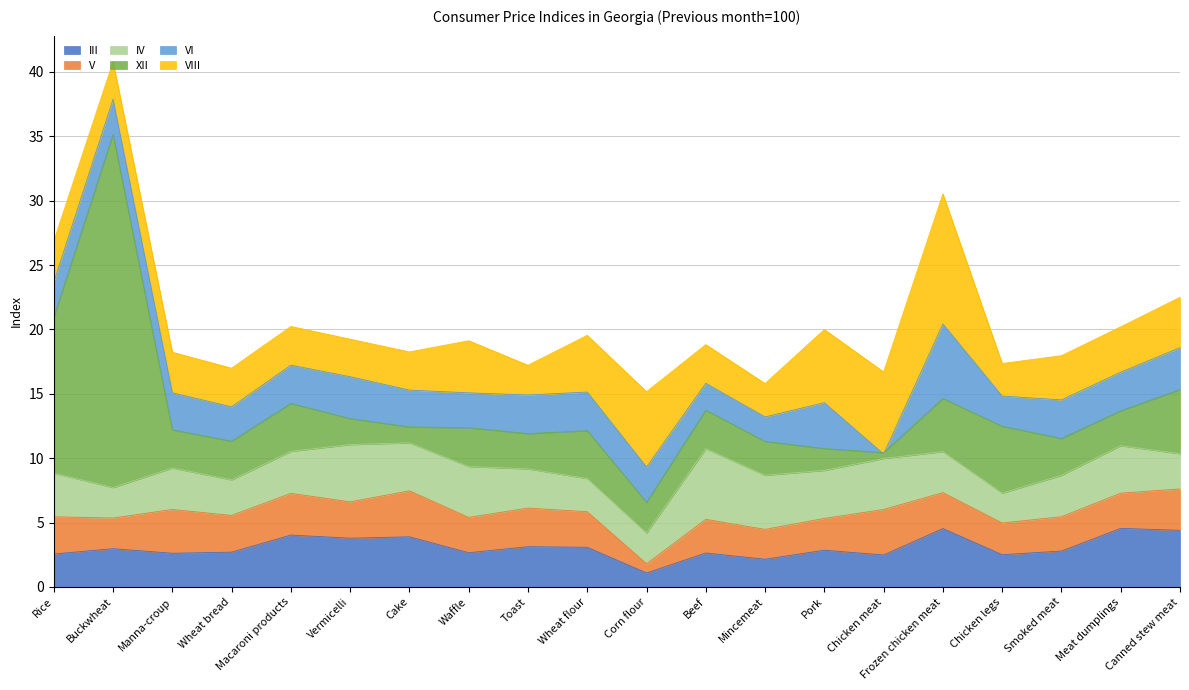

Reading left to right, extract all data points from this chart.

III: 99.6	100.0	99.6	99.7	101.0	100.8	100.9	99.7	100.1	100.1	98.1	99.6	99.2	99.9	99.5	101.5	99.5	99.8	101.5	101.4
V: 99.9	99.4	100.4	99.9	100.2	99.8	100.6	99.7	100.0	99.8	97.7	99.6	99.3	99.5	100.5	99.8	99.5	99.7	99.7	100.2
IV: 100.4	99.4	100.2	99.8	100.3	101.5	100.7	100.9	100.0	99.6	99.4	102.5	101.2	100.7	101.0	100.2	99.3	100.2	100.7	99.7
XII: 109.1	124.4	100.0	100.0	100.7	99.0	98.2	100.0	99.7	100.7	99.4	100.0	99.6	98.7	97.4	101.1	102.2	99.9	99.7	102.0
VI: 99.7	99.7	99.9	99.7	100.0	100.3	99.9	99.7	100.0	100.0	99.7	99.1	98.9	100.6	96.9	102.8	99.3	100.0	100.0	100.3
VIII: 100.2	99.9	100.1	100.0	100.0	99.9	100.0	101.0	99.3	101.4	102.8	100.0	99.6	102.7	103.4	107.1	99.5	100.4	100.5	100.9